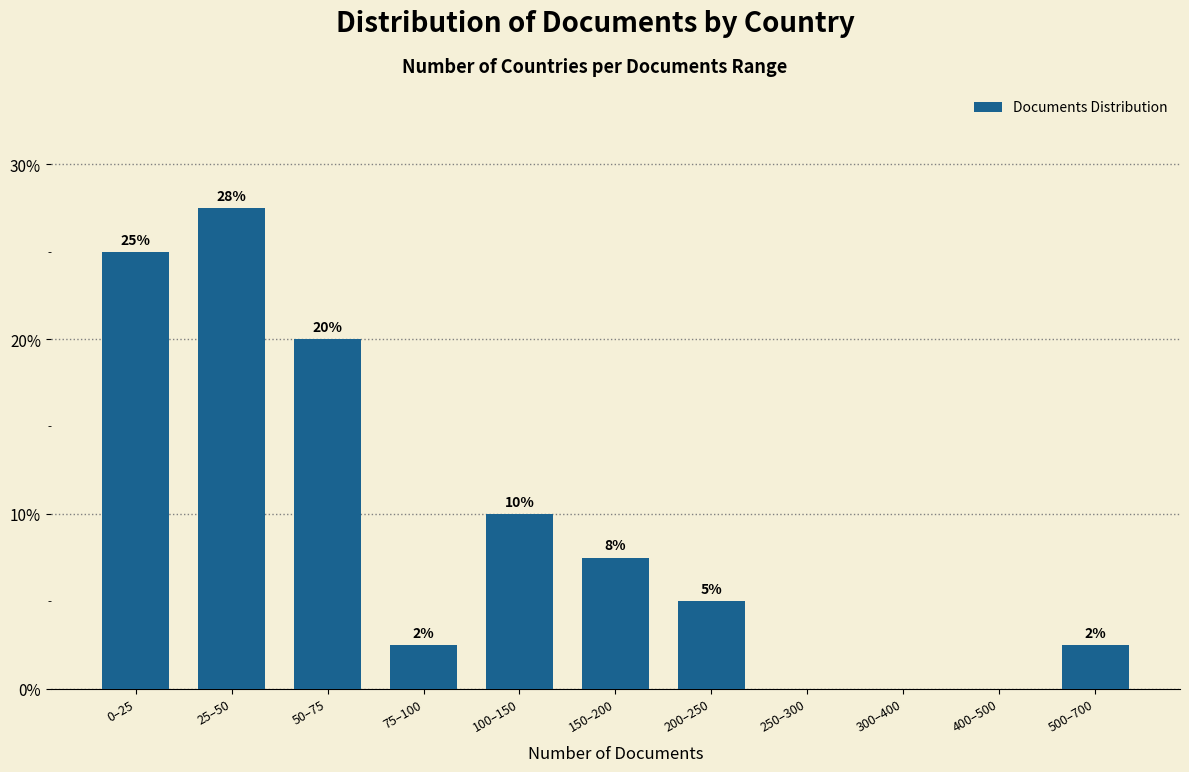

Is it true that the value at 75–100 is 2.5?

True